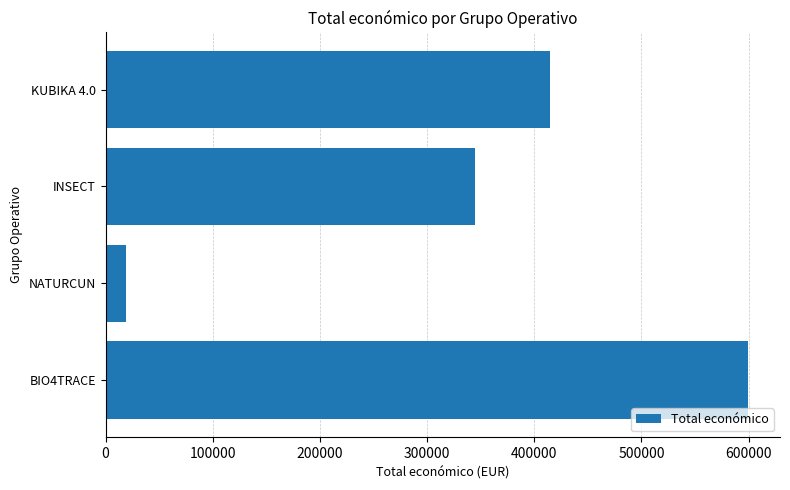

How many data points are less than 414788?

2